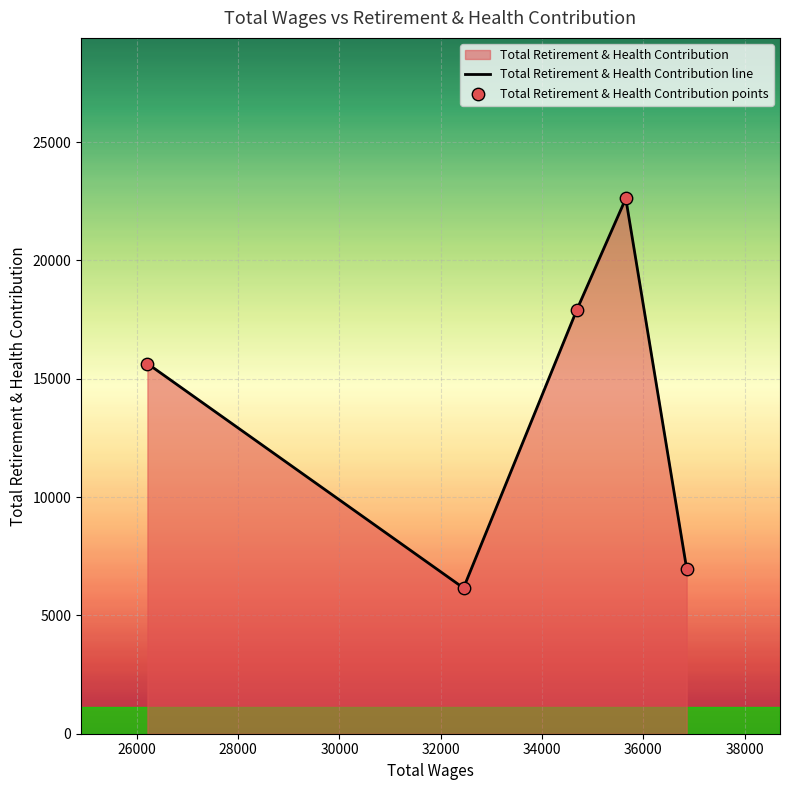

What is the difference between the second highest and minimum values?

11734